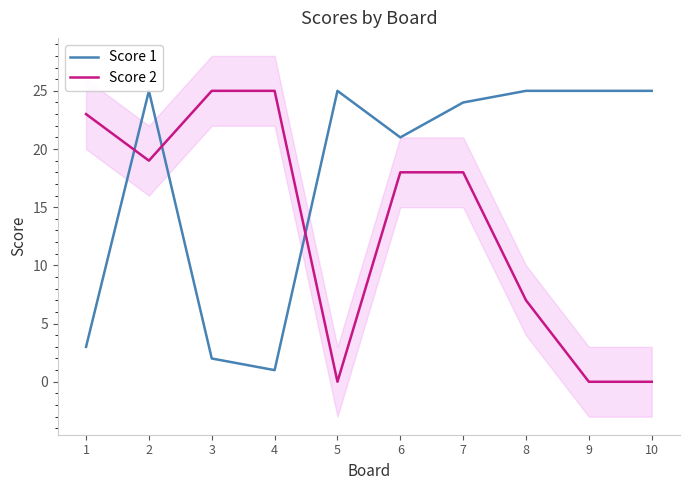

Rank the series at 9 from lowest to highest value.

Score 2, Score 1